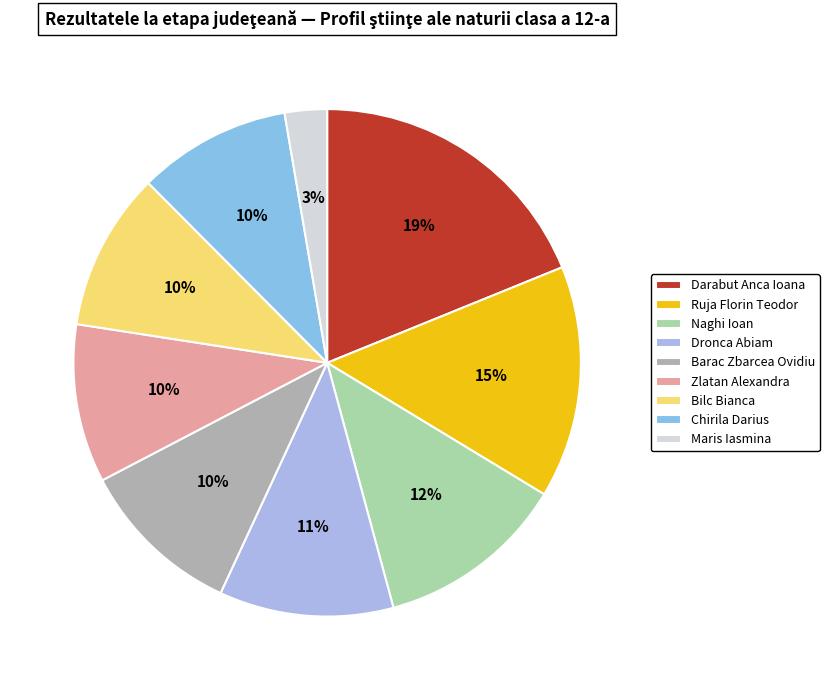

To the nearest percent, what is the difference between the Darabut Anca Ioana and Ruja Florin Teodor slice percentages?

4%